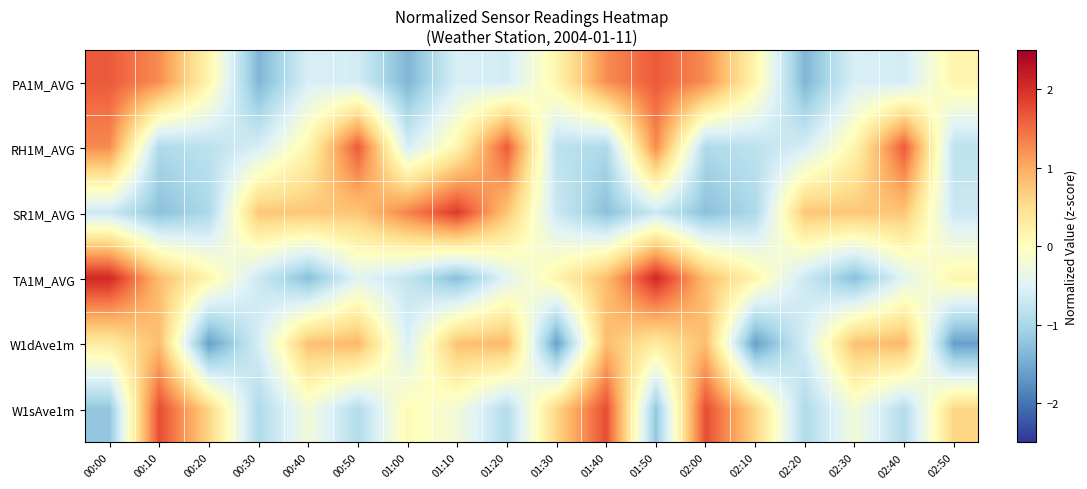

Reading left to right, what are all the values shown in this chart?

PA1M_AVG: 00:00=1.6	00:10=1.2	00:20=0.2	00:30=-1.4	00:40=-0.6	00:50=-0.6	01:00=-1.4	01:10=-0.6	01:20=-0.6	01:30=0.2	01:40=1.2	01:50=1.6	02:00=1.2	02:10=0.2	02:20=-1.4	02:30=-0.6	02:40=-0.6	02:50=0.2
RH1M_AVG: 00:00=1.3	00:10=-1.0	00:20=-0.8	00:30=-0.6	00:40=0.2	00:50=1.6	01:00=-0.6	01:10=0.2	01:20=1.6	01:30=-0.8	01:40=-1.0	01:50=1.3	02:00=-1.0	02:10=-0.8	02:20=-0.6	02:30=0.2	02:40=1.6	02:50=-0.8
SR1M_AVG: 00:00=-0.7	00:10=-1.3	00:20=-1.0	00:30=0.8	00:40=0.8	00:50=0.8	01:00=1.3	01:10=1.9	01:20=0.8	01:30=-0.7	01:40=-1.3	01:50=-0.7	02:00=-1.3	02:10=-1.0	02:20=0.8	02:30=0.8	02:40=0.8	02:50=-0.7
TA1M_AVG: 00:00=2.1	00:10=0.8	00:20=0.2	00:30=-0.7	00:40=-1.3	00:50=-0.5	01:00=-0.8	01:10=-1.3	01:20=-0.5	01:30=0.2	01:40=0.8	01:50=2.1	02:00=0.8	02:10=0.2	02:20=-0.7	02:30=-1.3	02:40=-0.5	02:50=0.2
W1dAve1m: 00:00=0.3	00:10=0.8	00:20=-1.6	00:30=-0.6	00:40=0.8	00:50=0.9	01:00=-0.6	01:10=0.8	01:20=0.9	01:30=-1.6	01:40=0.8	01:50=0.3	02:00=0.8	02:10=-1.6	02:20=-0.6	02:30=0.8	02:40=0.9	02:50=-1.6
W1sAve1m: 00:00=-1.2	00:10=1.8	00:20=0.6	00:30=-1.0	00:40=-0.2	00:50=-0.9	01:00=0.1	01:10=-0.2	01:20=-0.9	01:30=0.6	01:40=1.8	01:50=-1.2	02:00=1.8	02:10=0.6	02:20=-1.0	02:30=-0.2	02:40=-0.9	02:50=0.6